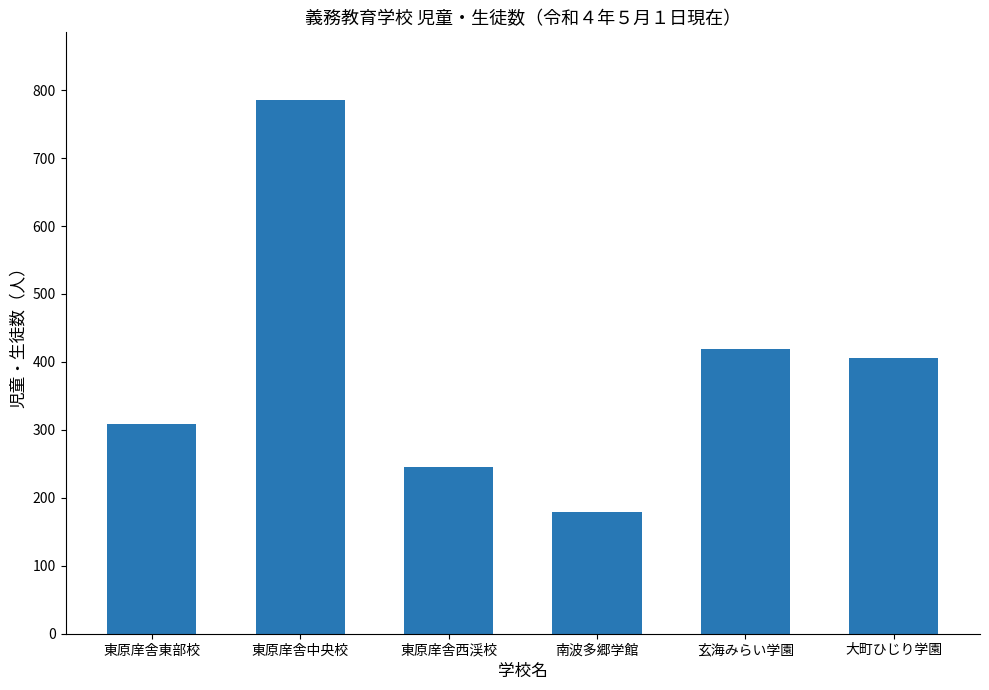

How many data points does each series have?

6